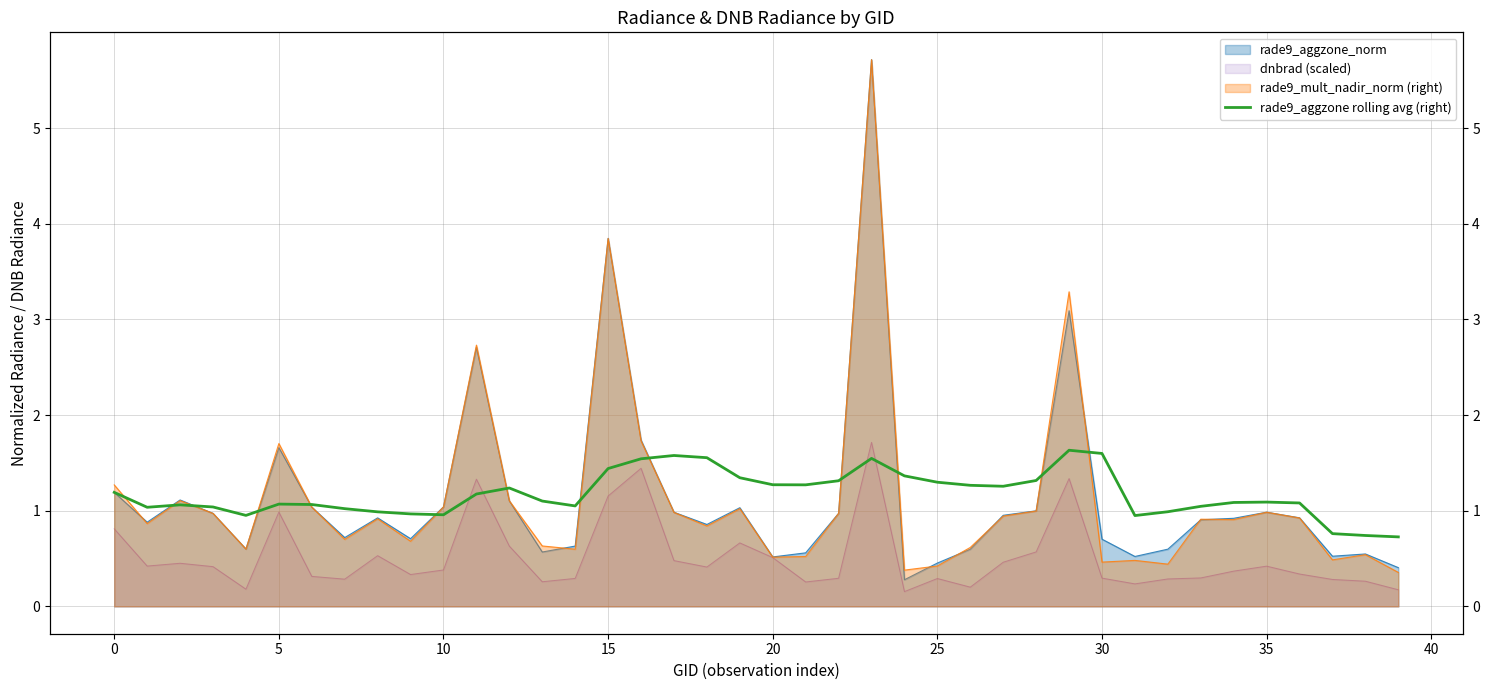

Between 29 and 17, which is larger?

29